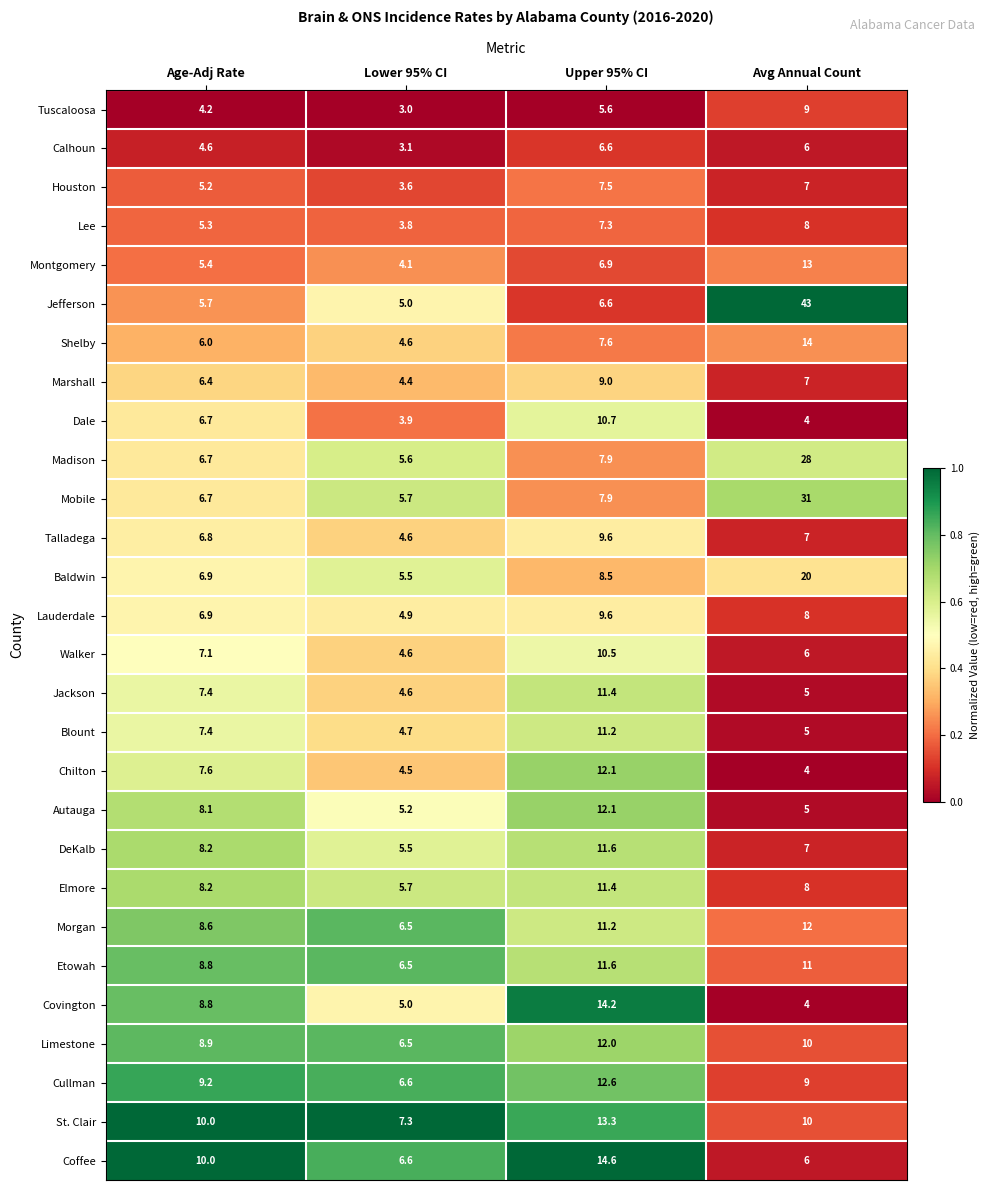

Which category has the lowest value in the Chilton series?

Avg Annual Count